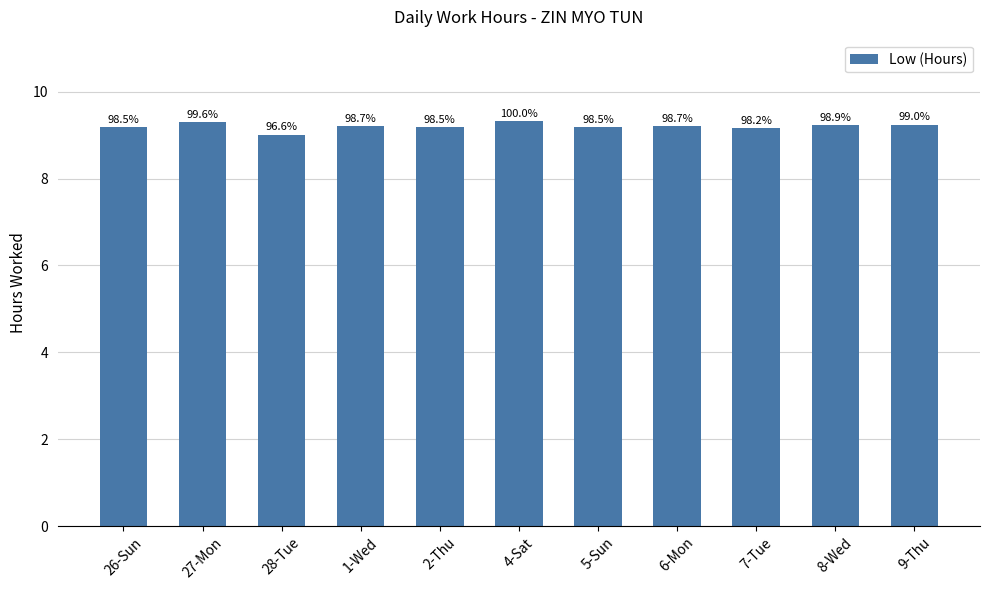

Where is the data nearest to the value 9?

28-Tue